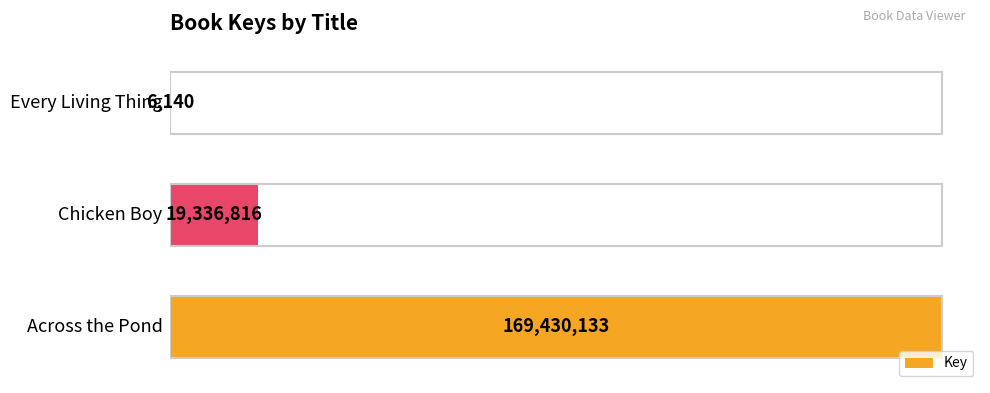

What is the sum of all values?

188773089